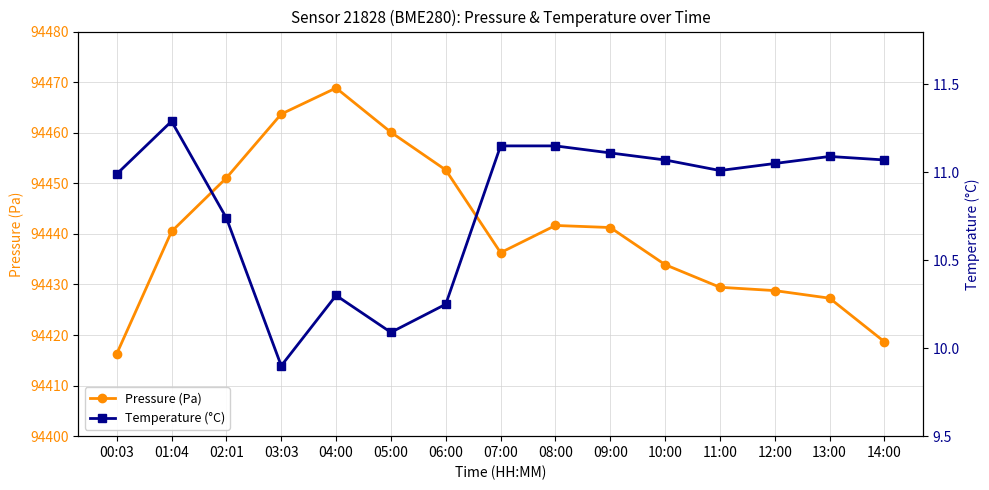

What is the difference between the second highest and second lowest values in the Temperature (°C) series?

1.1